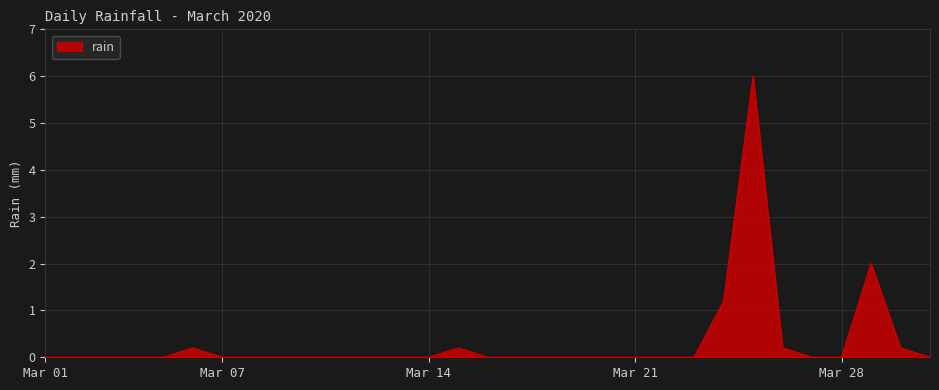

Does the chart display data point markers on the line(s)?

No